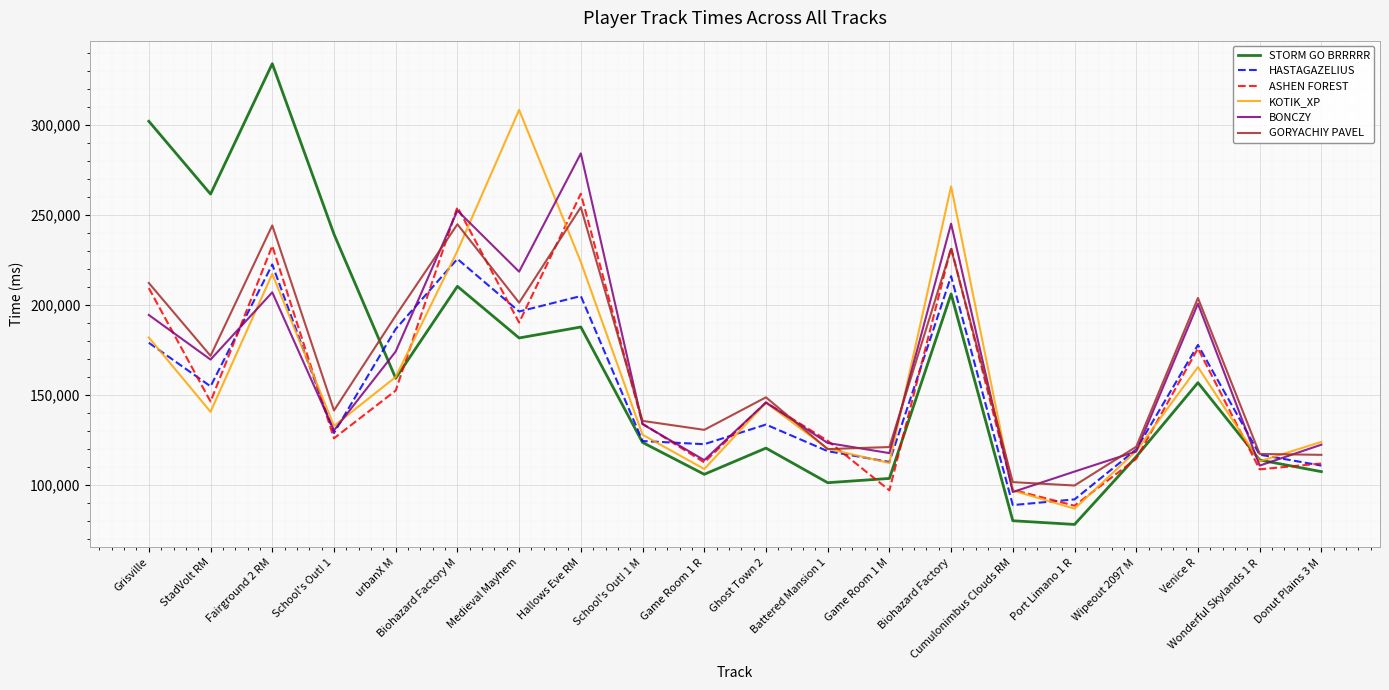

Between which two adjacent categories do GORYACHIY PAVEL and STORM GO BRRRRR first intersect?

School's Out! 1 and urbanX M